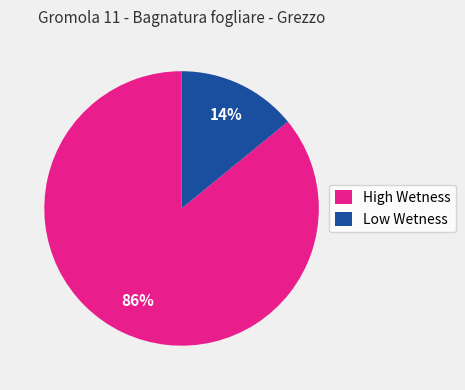

Approximately how many times larger is the value at High Wetness compared to Low Wetness?

6.1